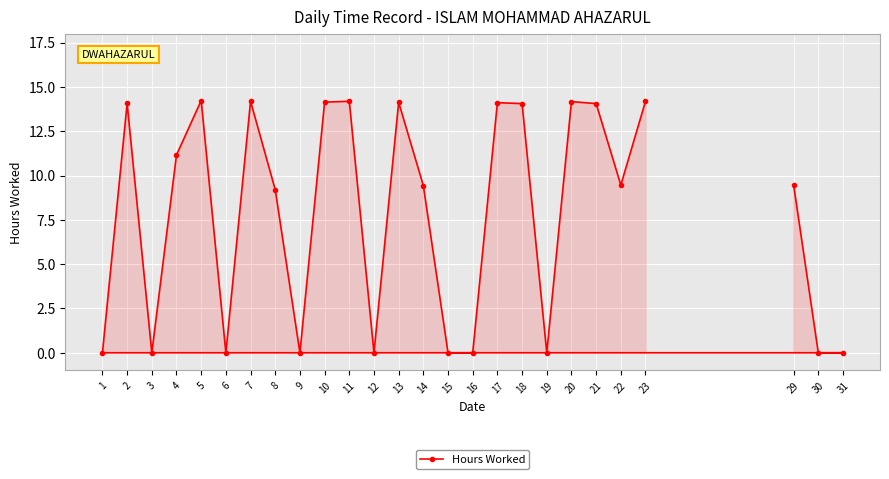

True or false: the data shows 0.0 at 3.

True